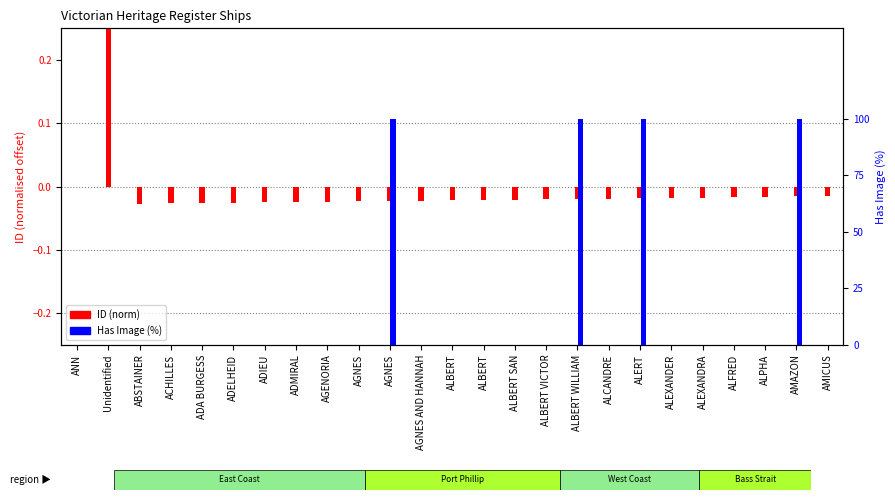

What is the sum of all Has Image (%) values?

400.0